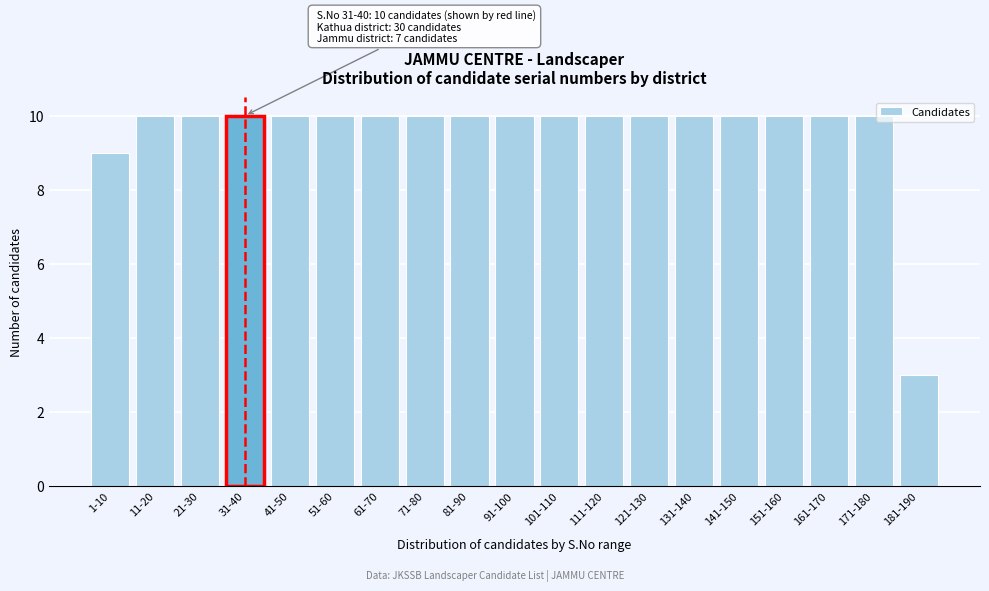

Reading left to right, list all the values displayed in this chart.

1-10=9	11-20=10	21-30=10	31-40=10	41-50=10	51-60=10	61-70=10	71-80=10	81-90=10	91-100=10	101-110=10	111-120=10	121-130=10	131-140=10	141-150=10	151-160=10	161-170=10	171-180=10	181-190=3